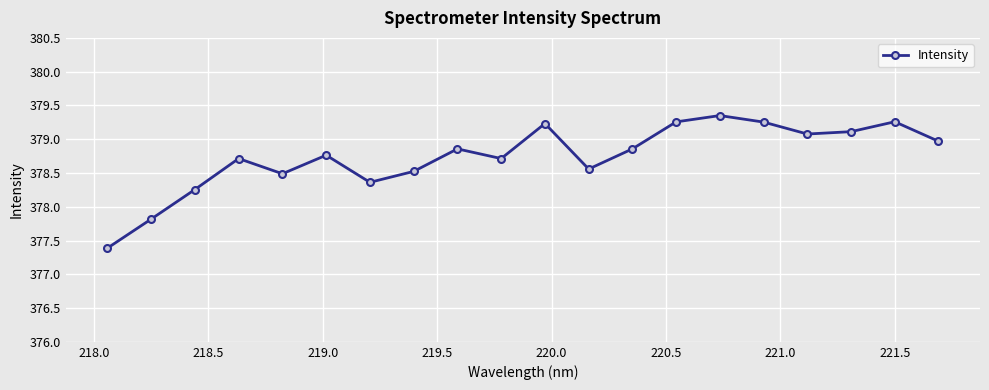

What is the smallest value displayed?

377.4